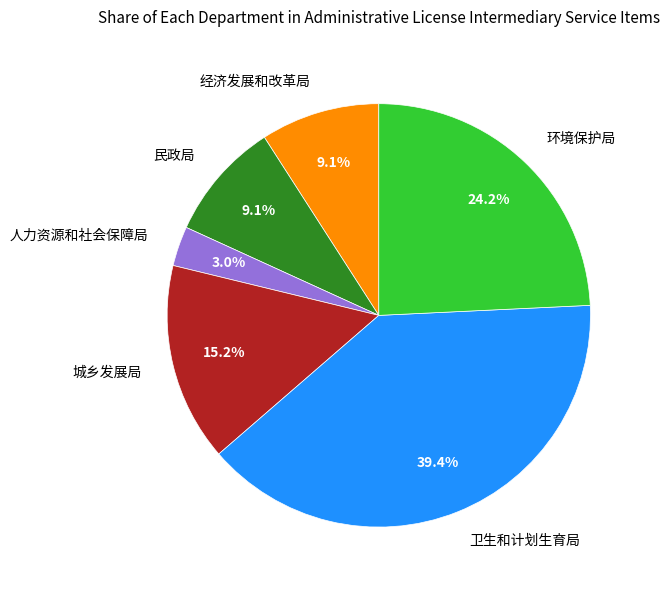

Count the number of slices in the pie.

6